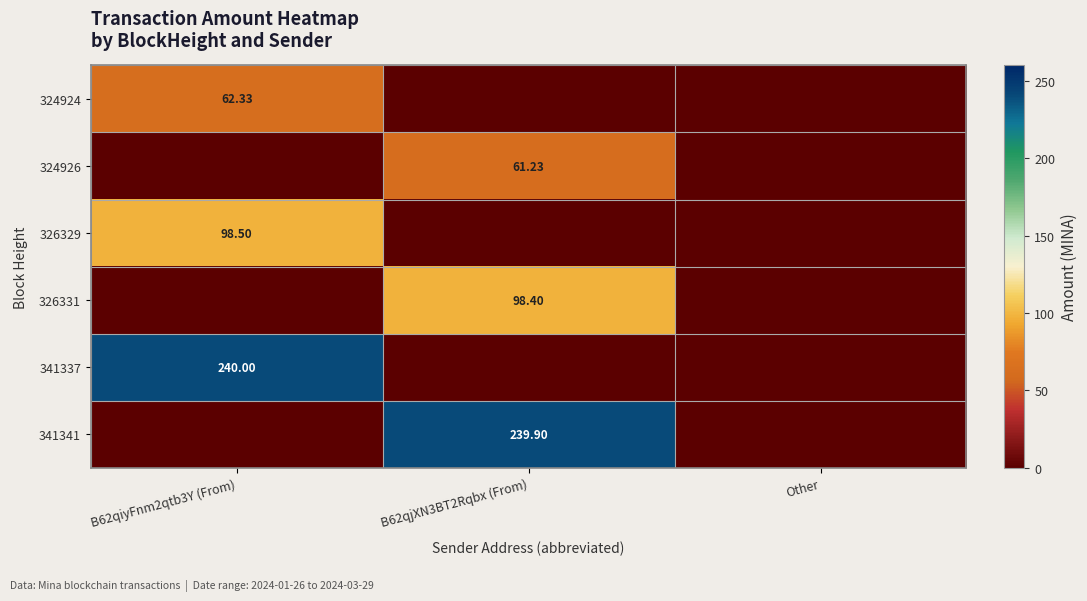

The value of 324924 at Other is 33.5. True or false?

False